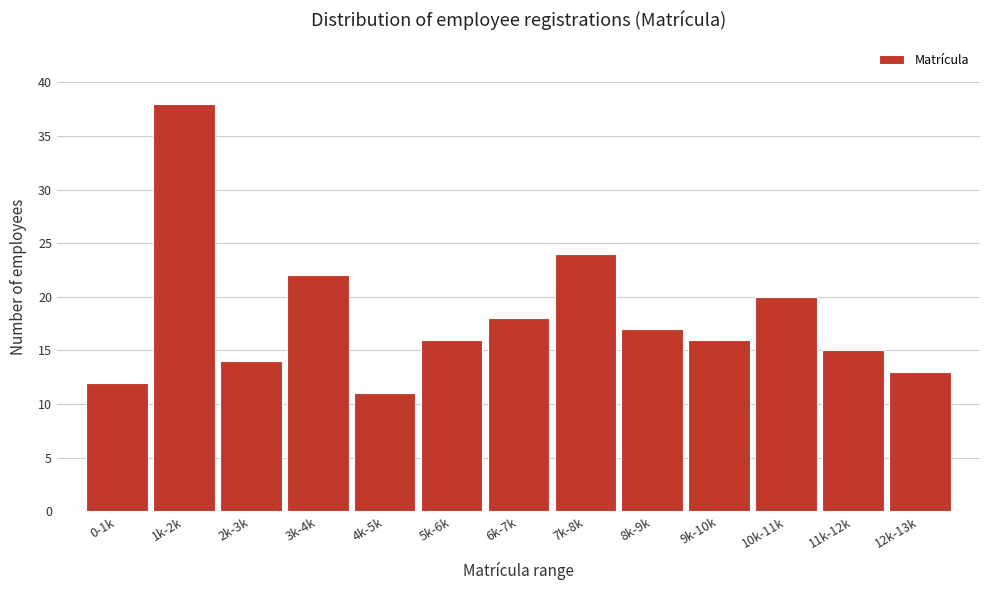

Reading left to right, extract all data points from this chart.

0-1k=12	1k-2k=38	2k-3k=14	3k-4k=22	4k-5k=11	5k-6k=16	6k-7k=18	7k-8k=24	8k-9k=17	9k-10k=16	10k-11k=20	11k-12k=15	12k-13k=13